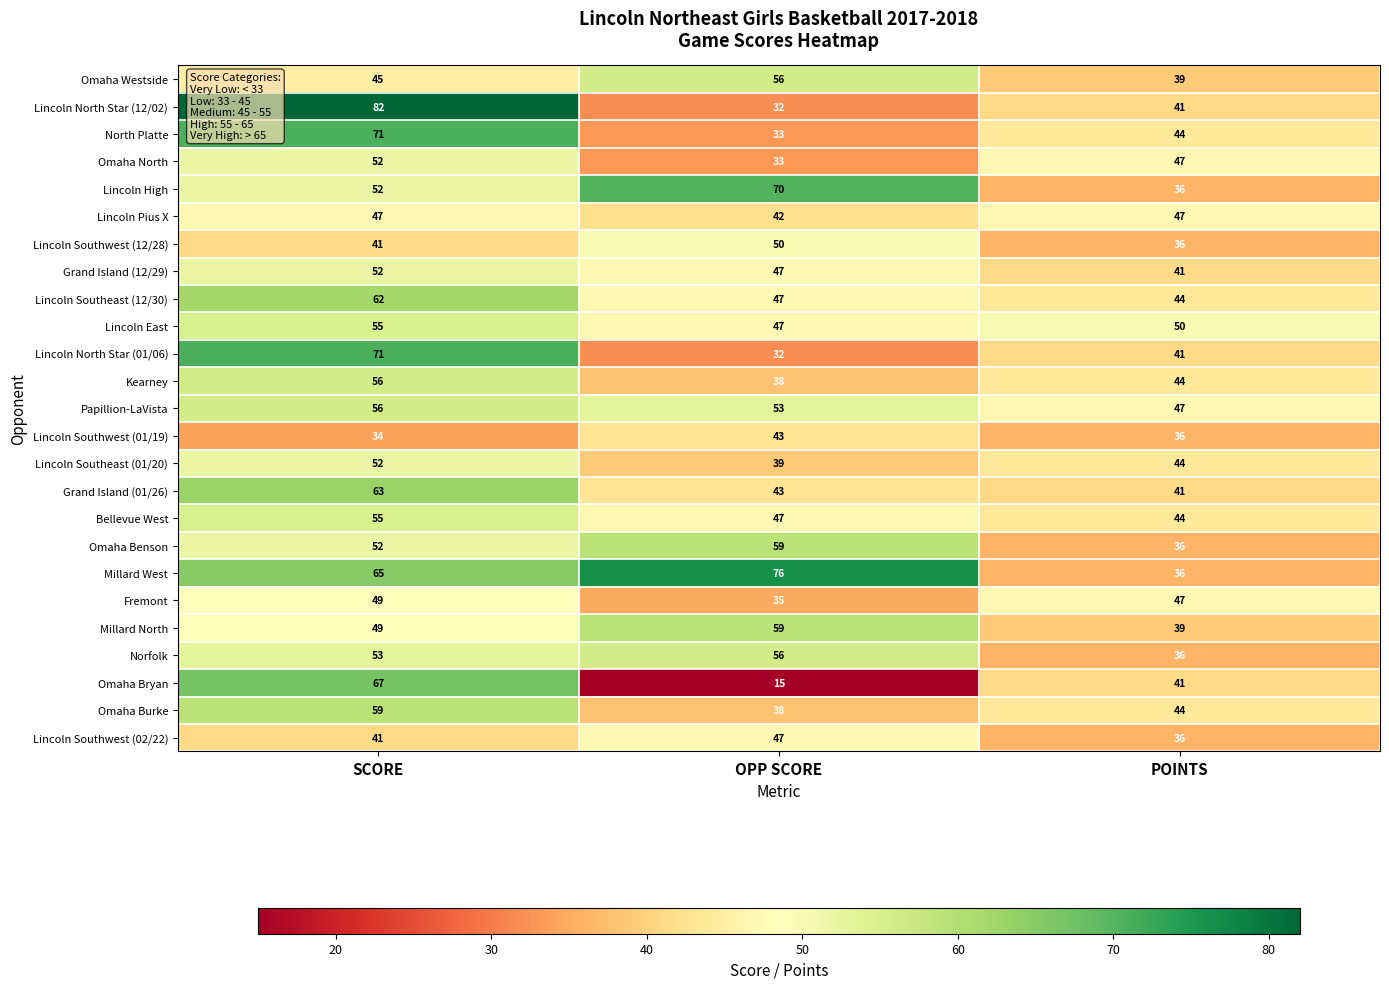

Where does the Lincoln Southeast (12/30) series first go above 47?

SCORE